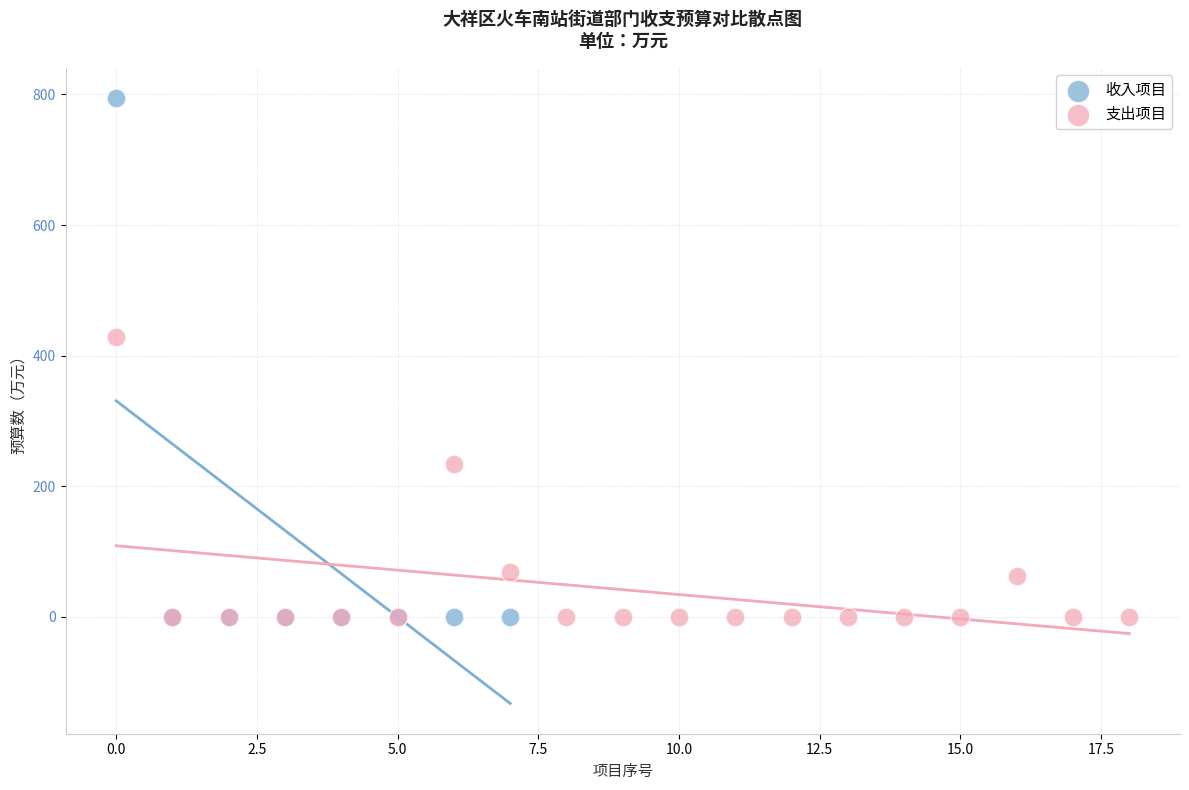

Which series has the widest spread of Y values?

收入项目